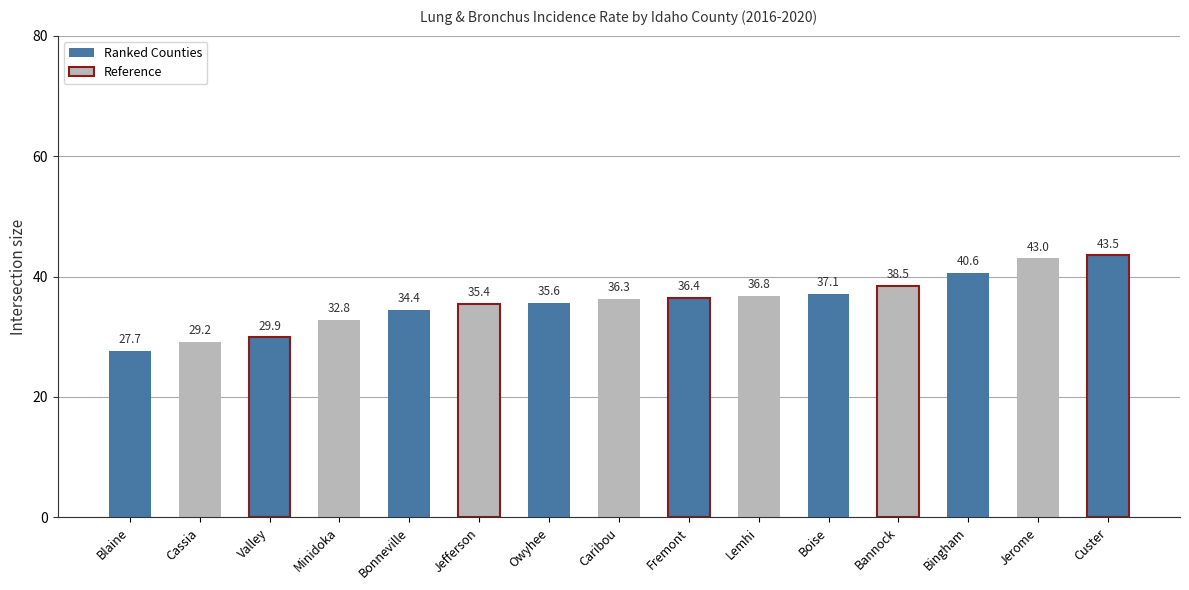

Reading left to right, extract all data points from this chart.

Blaine=27.7	Cassia=29.2	Valley=29.9	Minidoka=32.8	Bonneville=34.4	Jefferson=35.4	Owyhee=35.6	Caribou=36.3	Fremont=36.4	Lemhi=36.8	Boise=37.1	Bannock=38.5	Bingham=40.6	Jerome=43.0	Custer=43.5